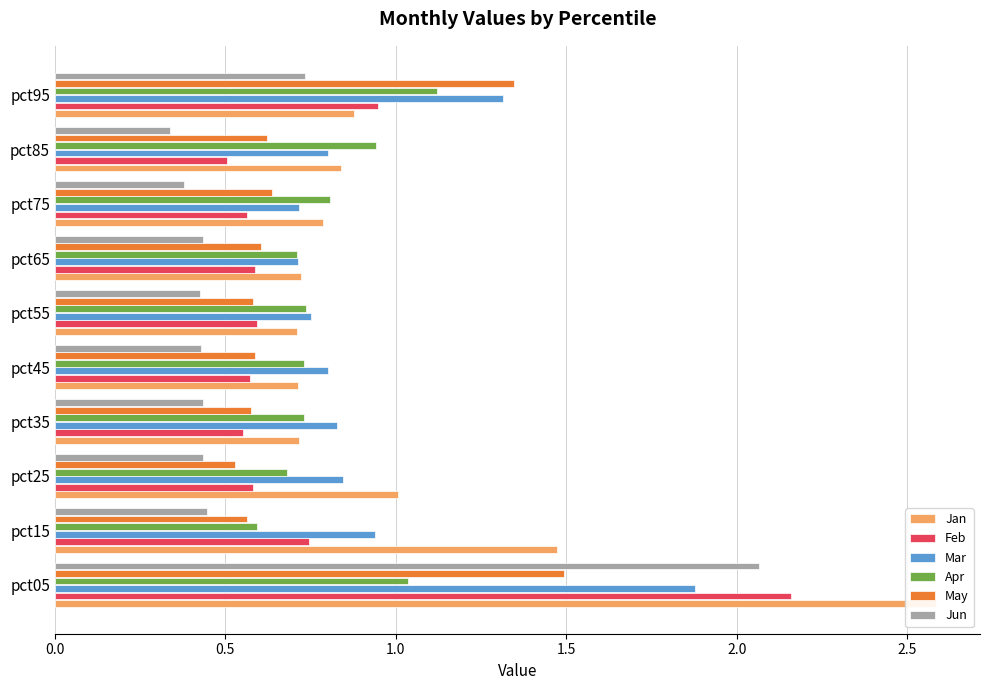

How many series are shown in this chart?

6